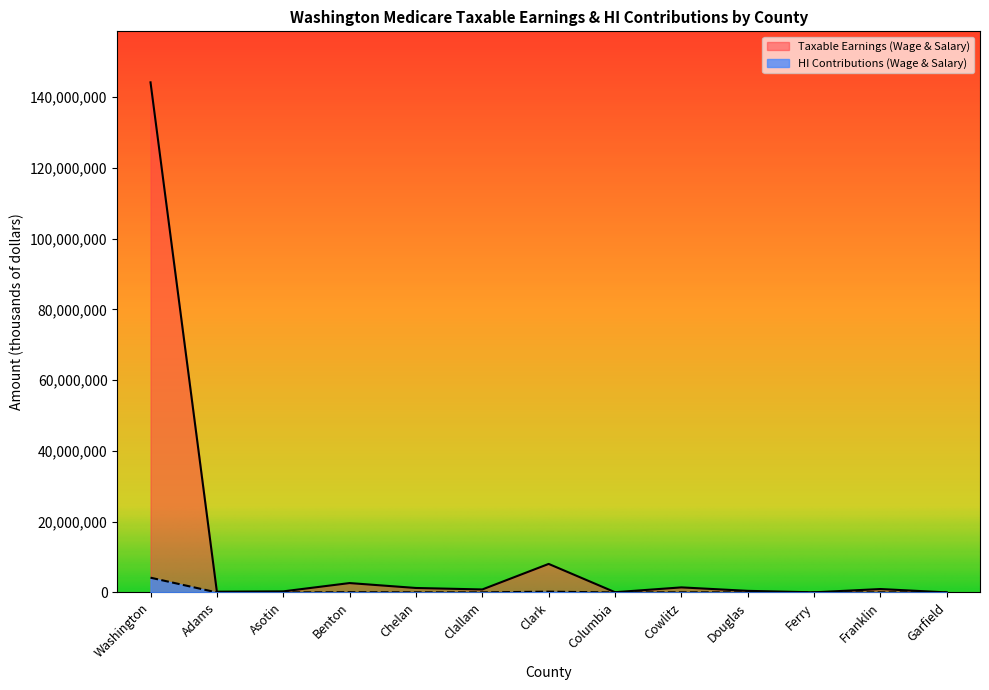

True or false: HI Contributions (Wage & Salary) and Taxable Earnings (Wage & Salary) cross at least once.

False